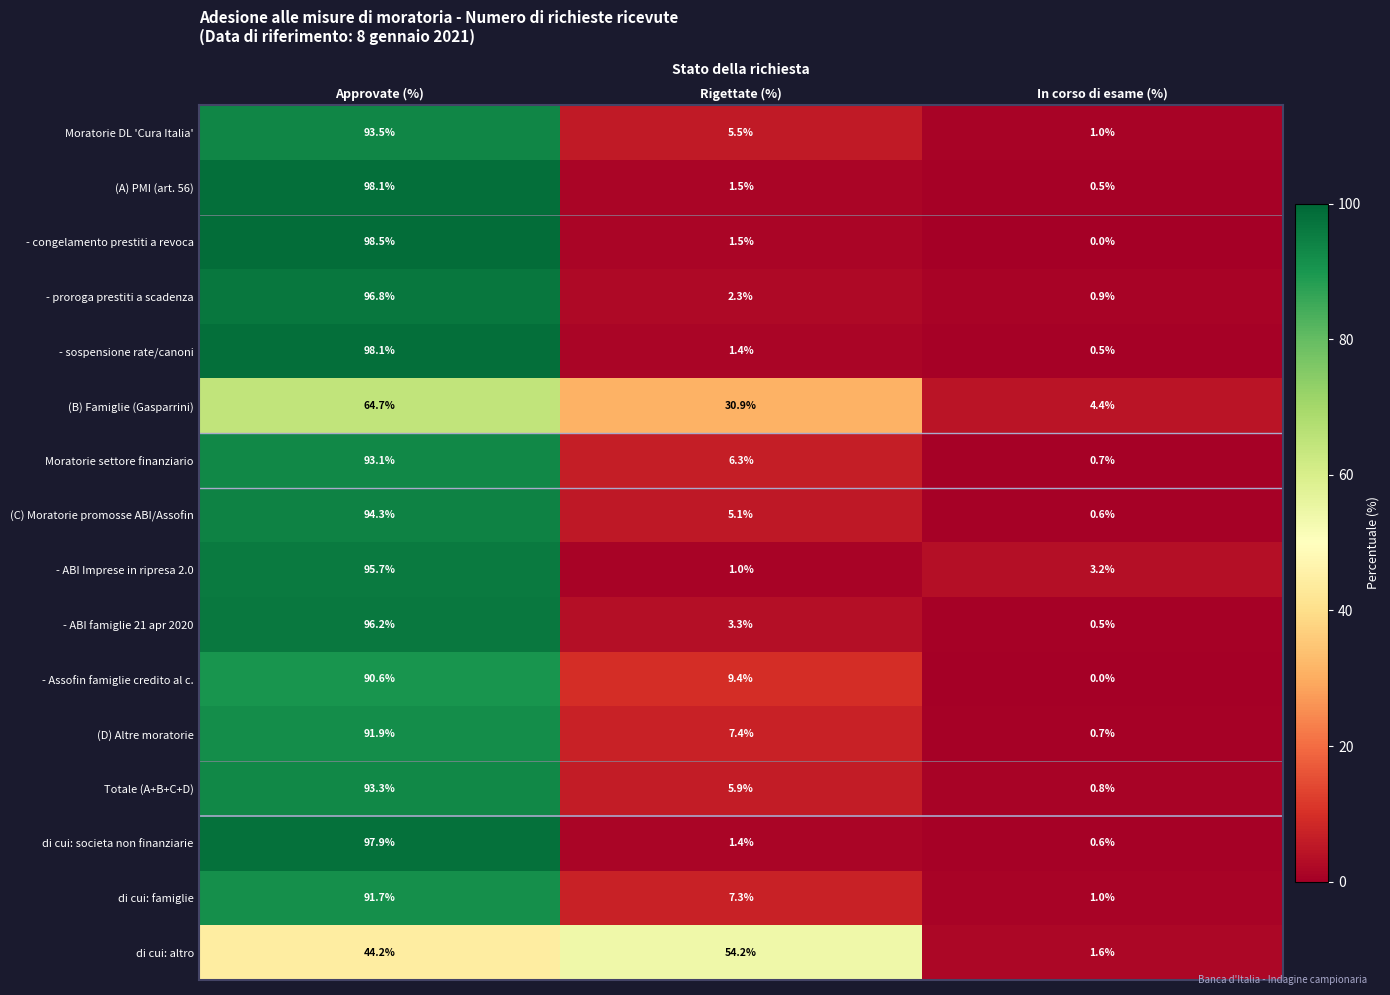

What is the average value of the (B) Famiglie (Gasparrini) series?

33.3